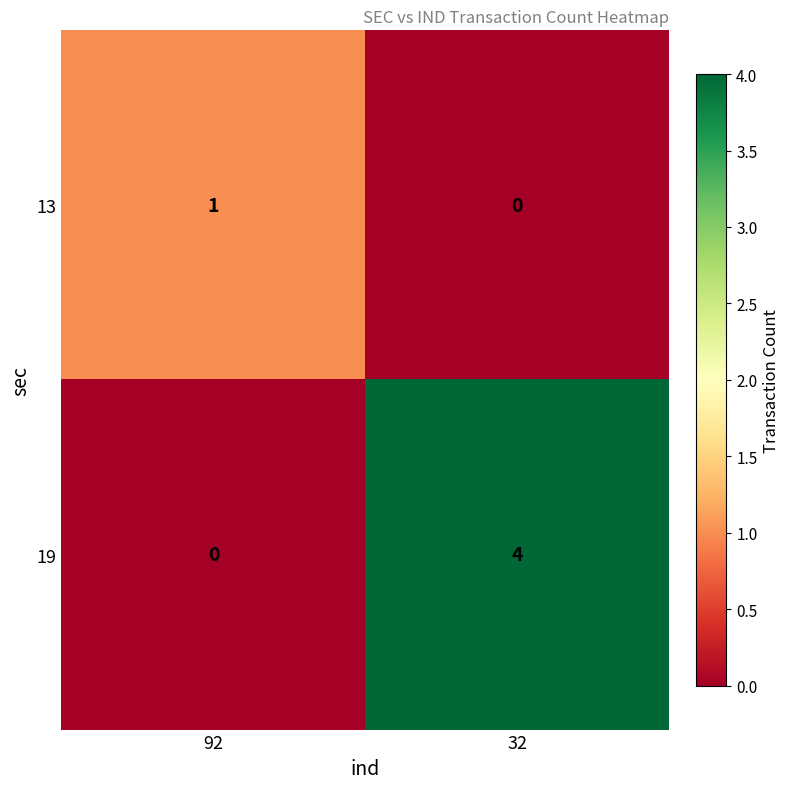

Rank the series by their maximum value, from highest to lowest.

19, 13